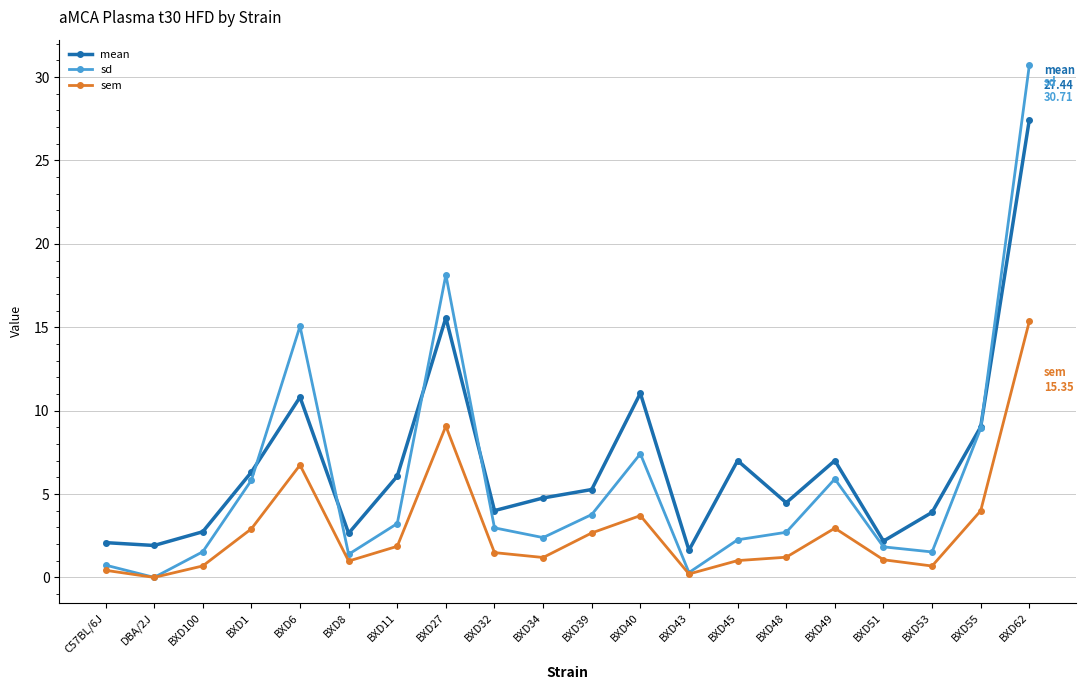

What is the value of the sd point at the 19th from the left?

8.9